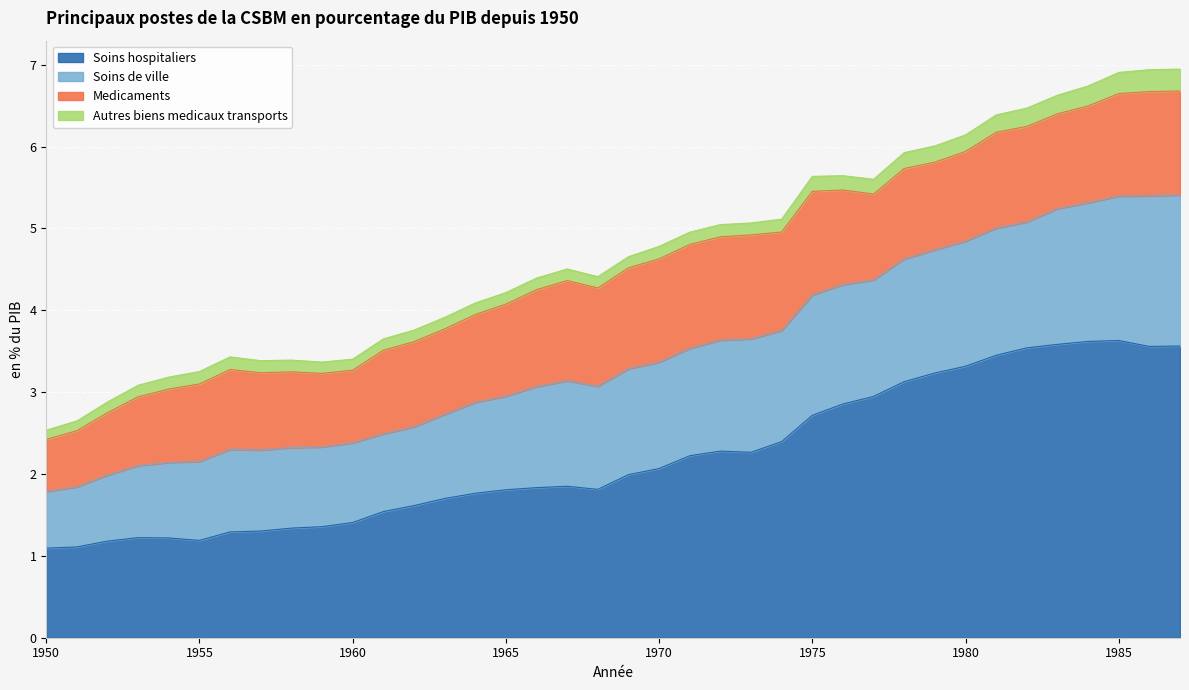

True or false: Soins de ville and Soins hospitaliers cross at least once.

False